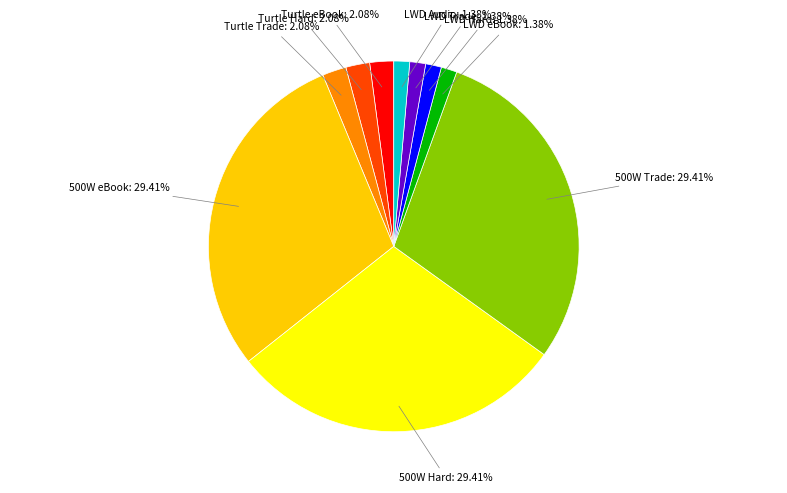

Do 500W Trade and LWD Audio together represent more than half of the pie?

No